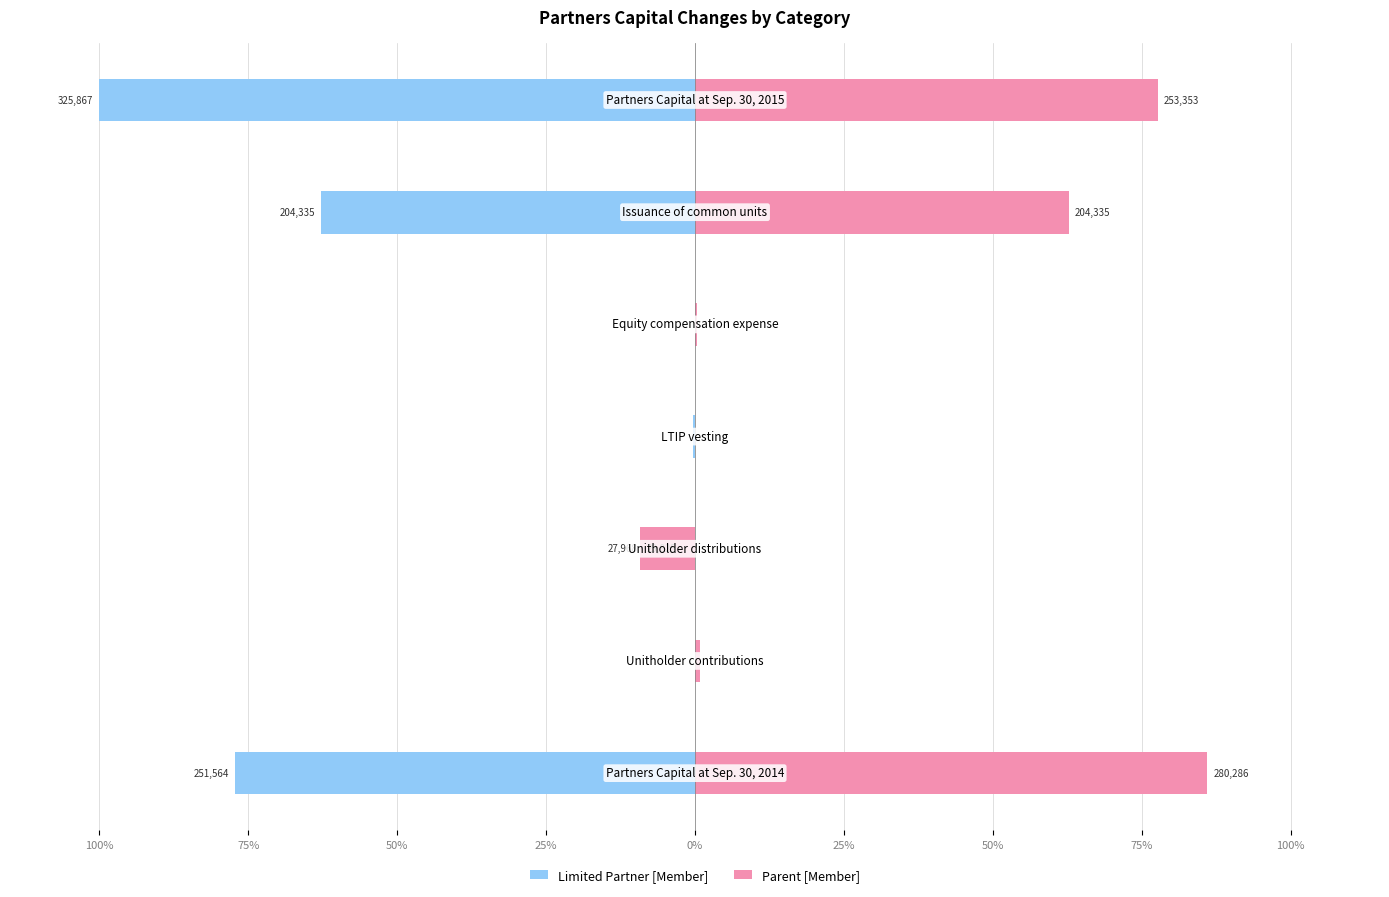

The value of Parent [Member] at 100% is 50.2. True or false?

False